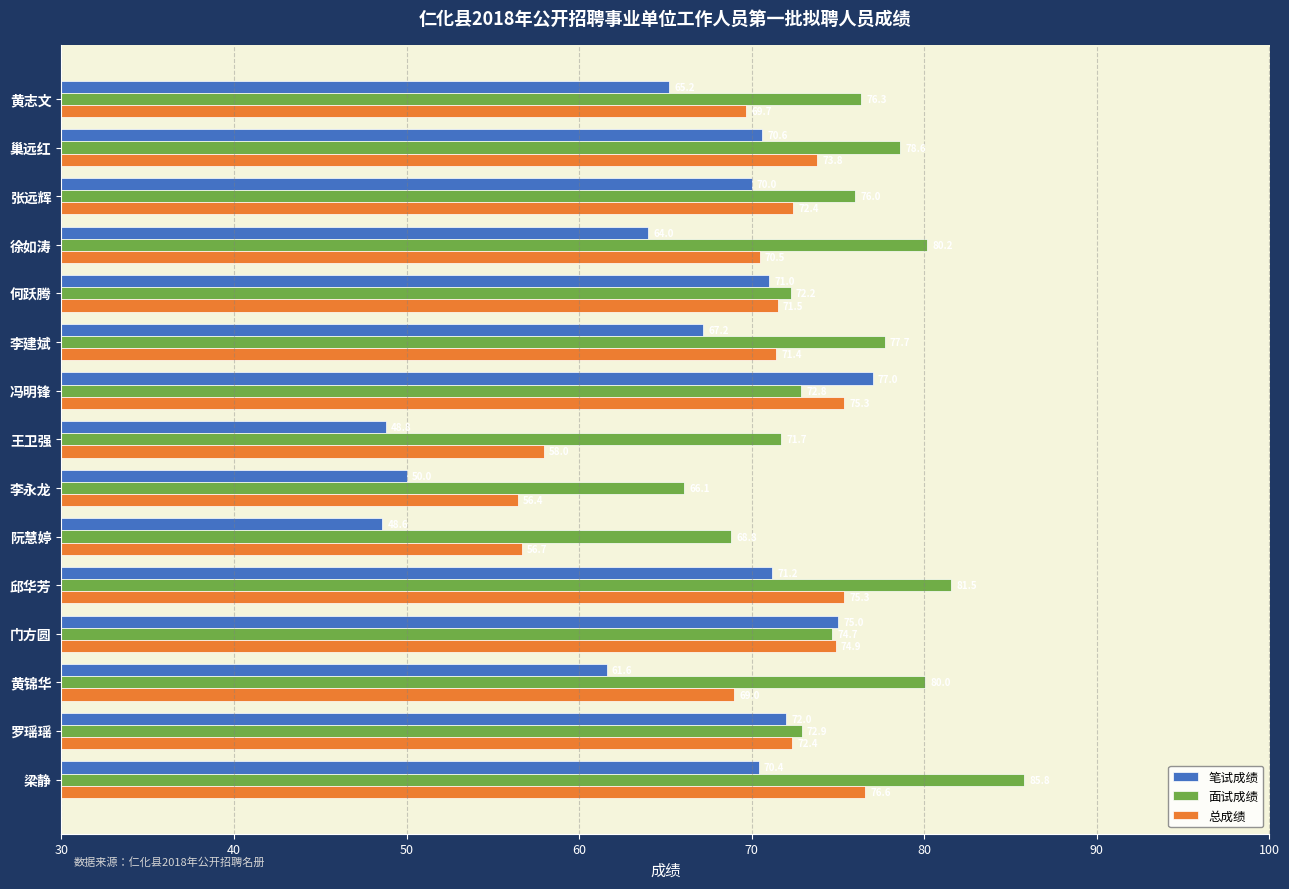

At which label does 面试成绩 reach its peak?

梁静